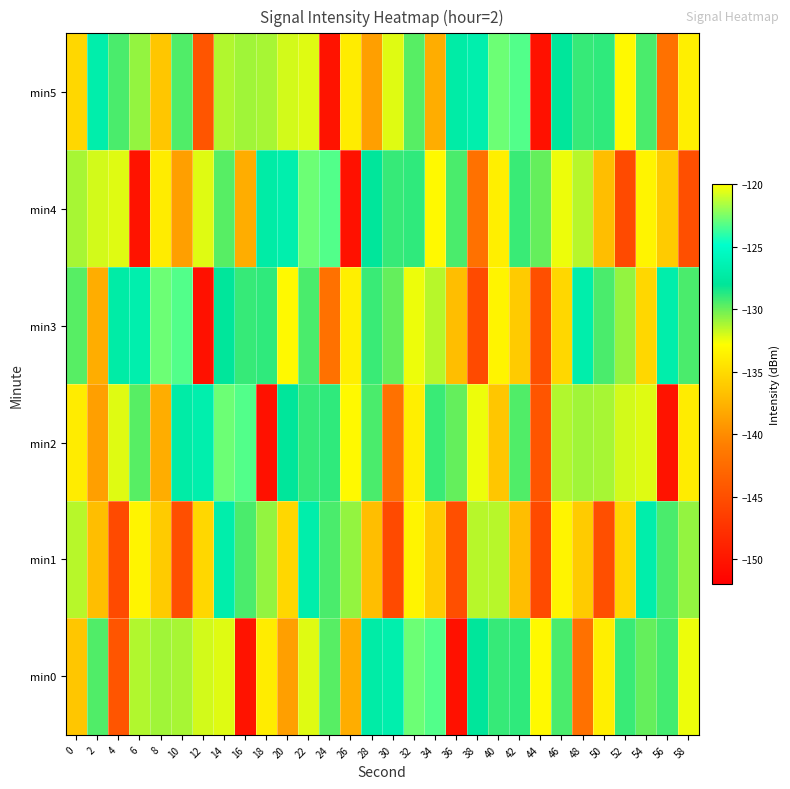

What is the greatest value displayed?

-122.8